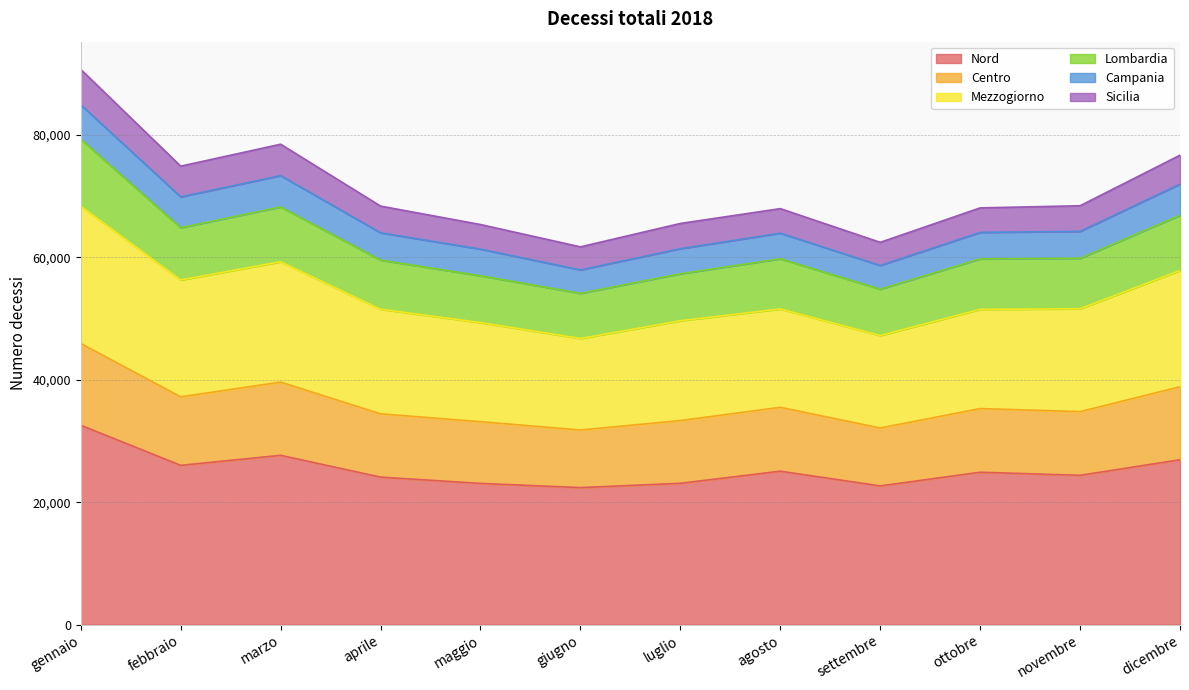

Which series changed the most between aprile and giugno?

Mezzogiorno